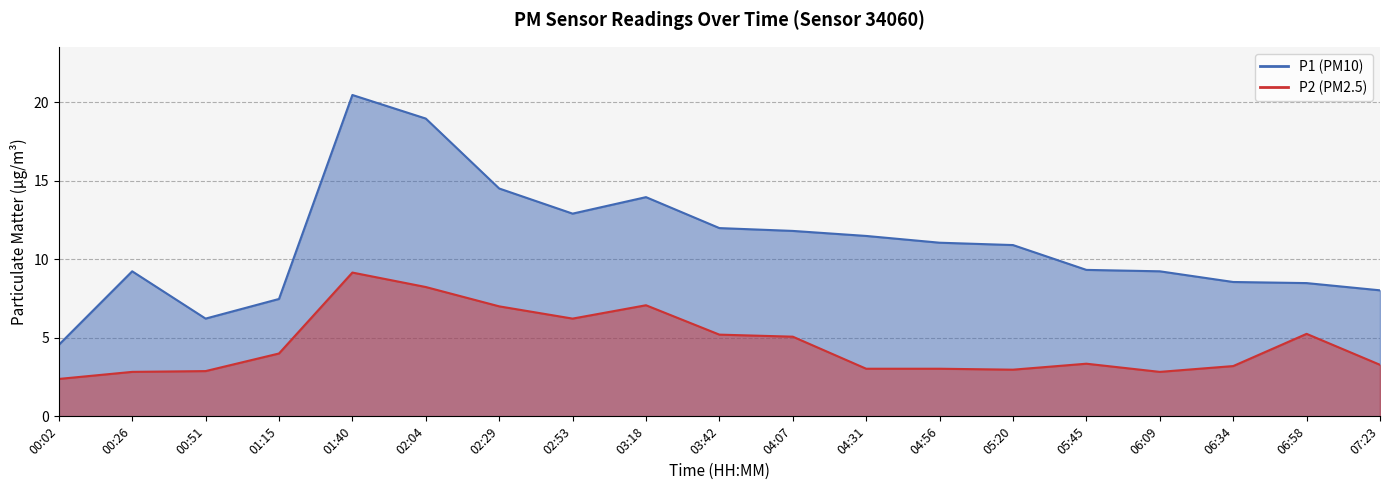

At which category does P1 reach its first local valley?

00:51